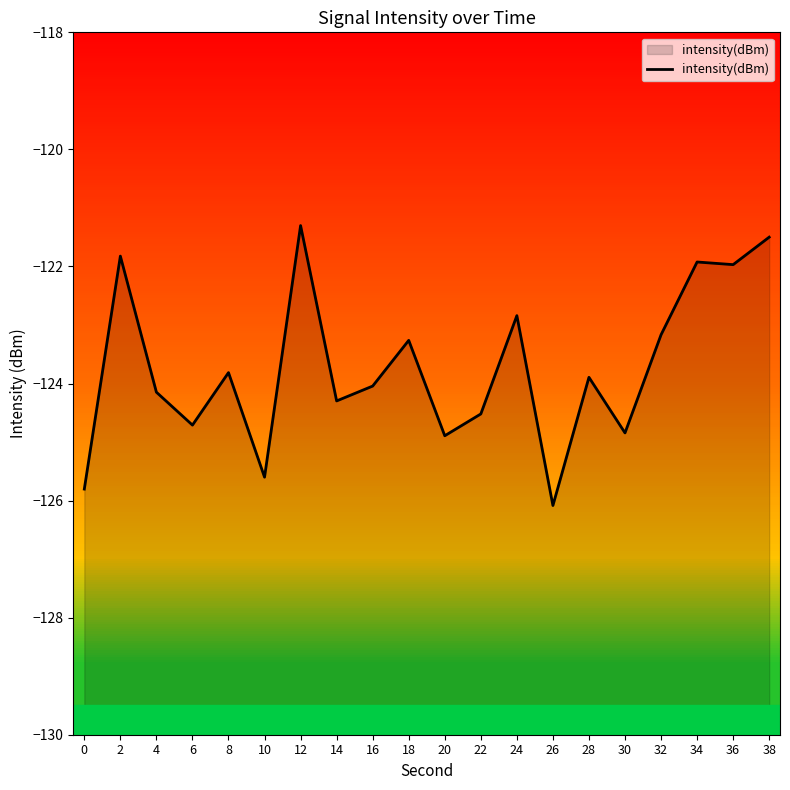

What is the value of the 9th point from the left?

-124.0